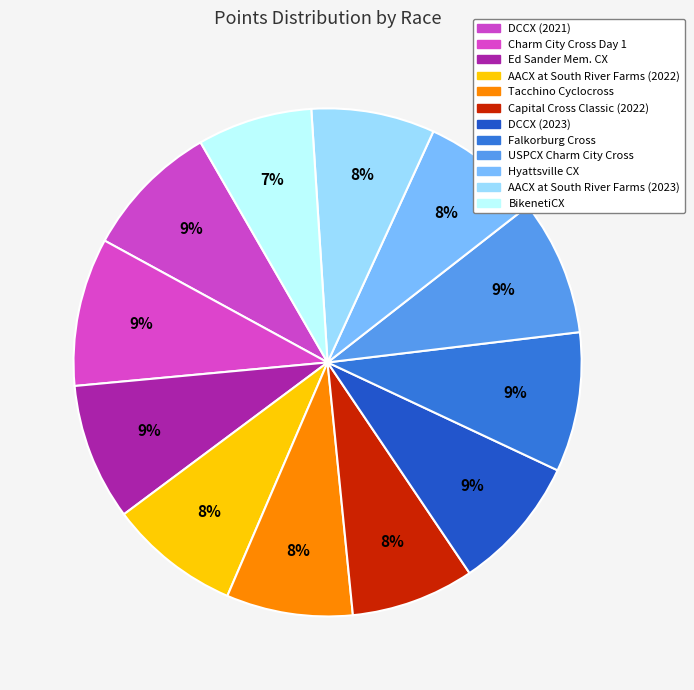

Combined, do DCCX (2021) and Ed Sander Mem. CX account for over 50%?

No